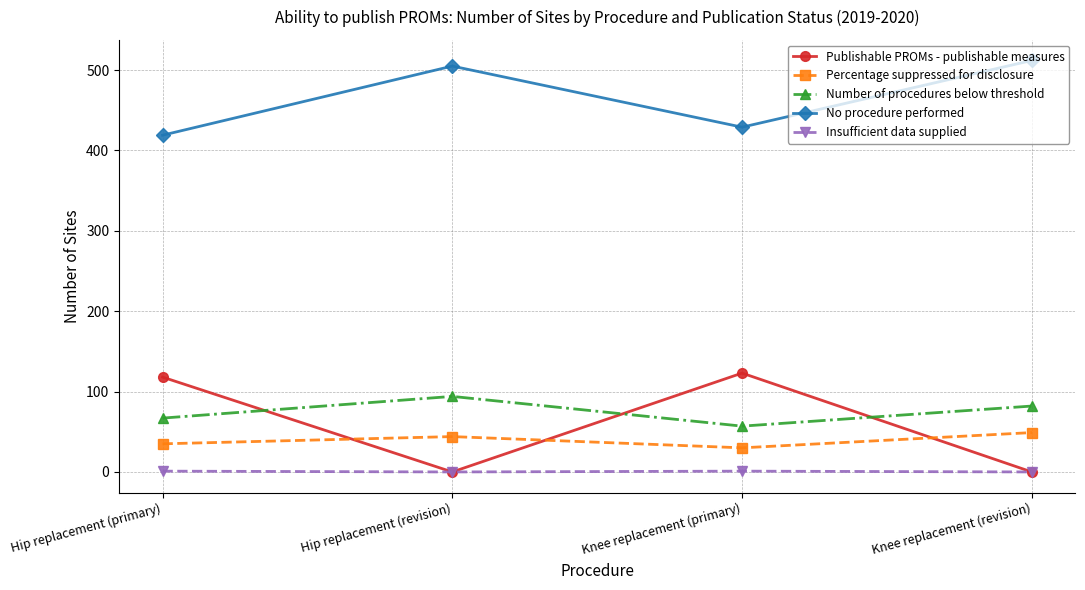

Where is the first local maximum for Number of procedures below threshold?

Hip replacement (revision)